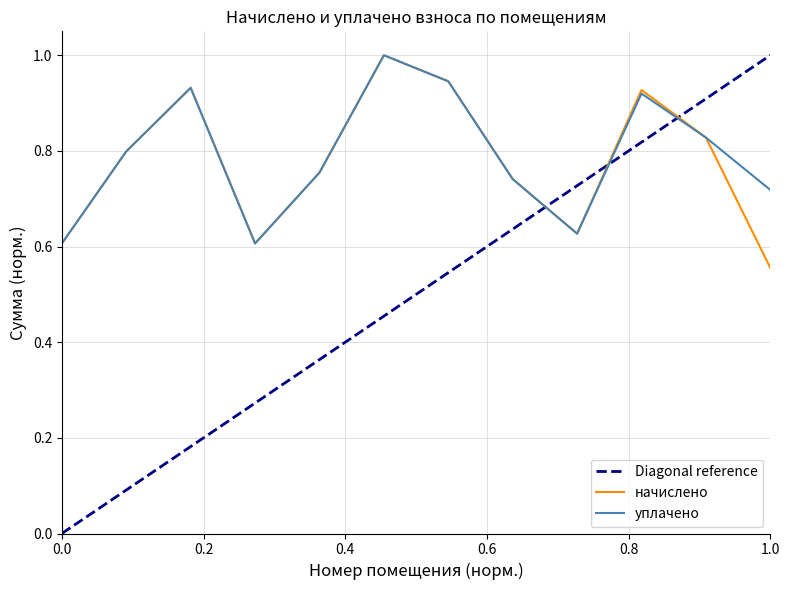

How many distinct data groups are displayed?

2